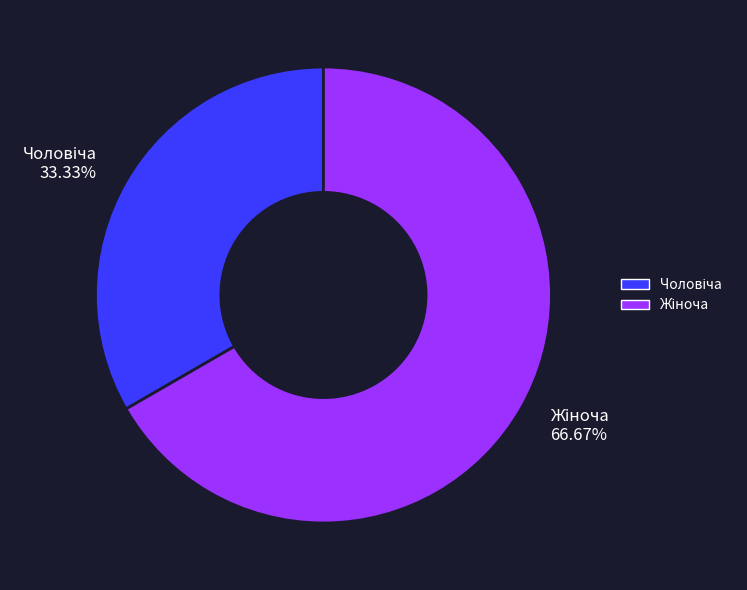

Does any single category account for the majority?

Yes